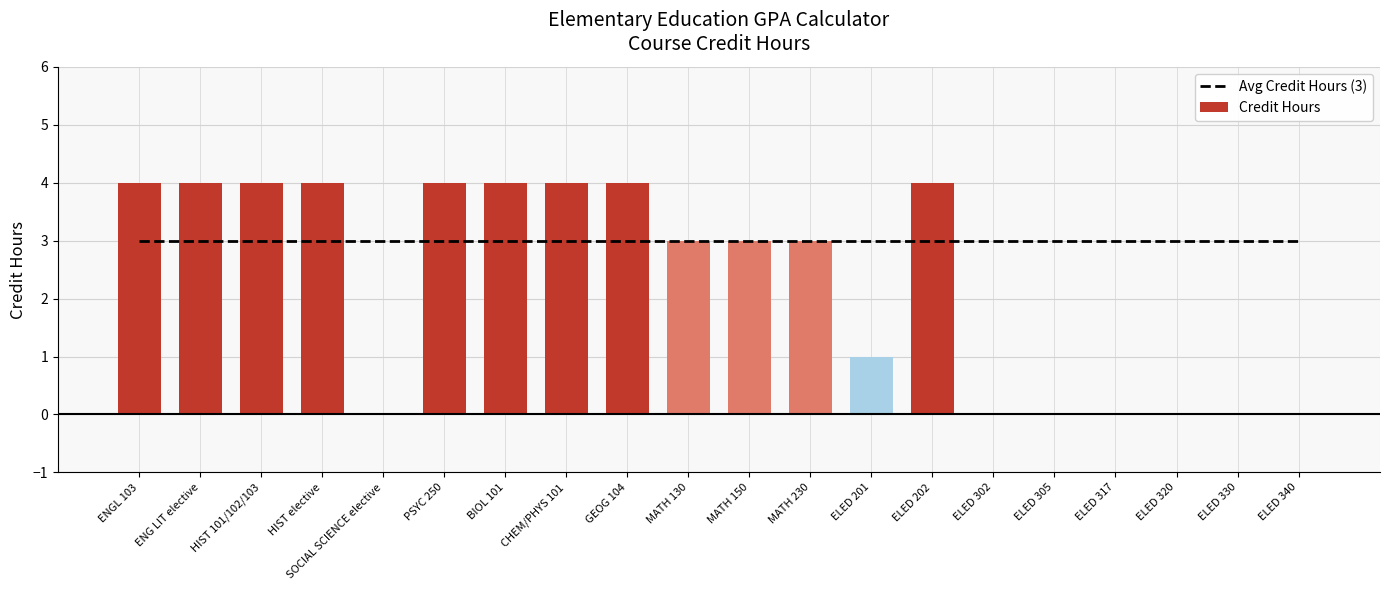

Which has a higher value, MATH 230 or PSYC 250?

MATH 230